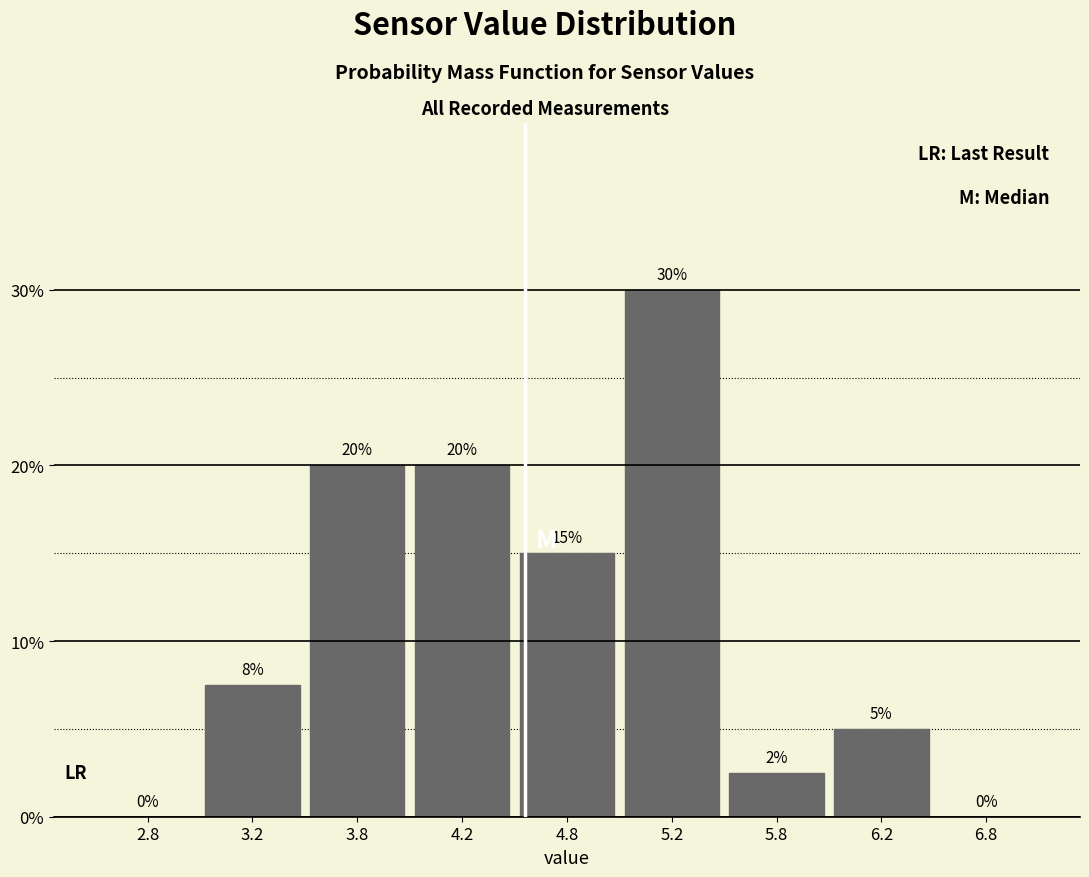

What is the sum of the values at 6.2 and 4.2?

25.0